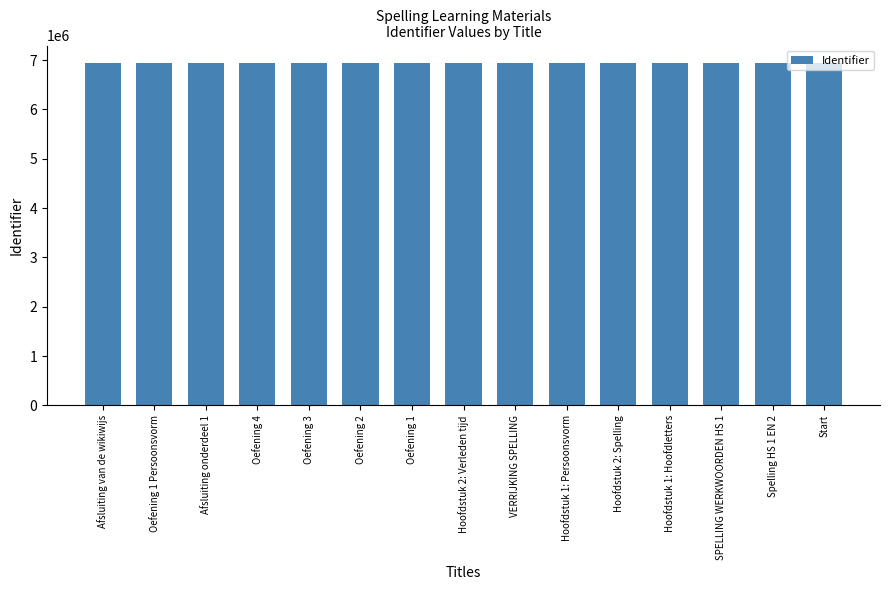

What value does the data have at Hoofdstuk 2: Spelling, to the nearest 50?

6948950